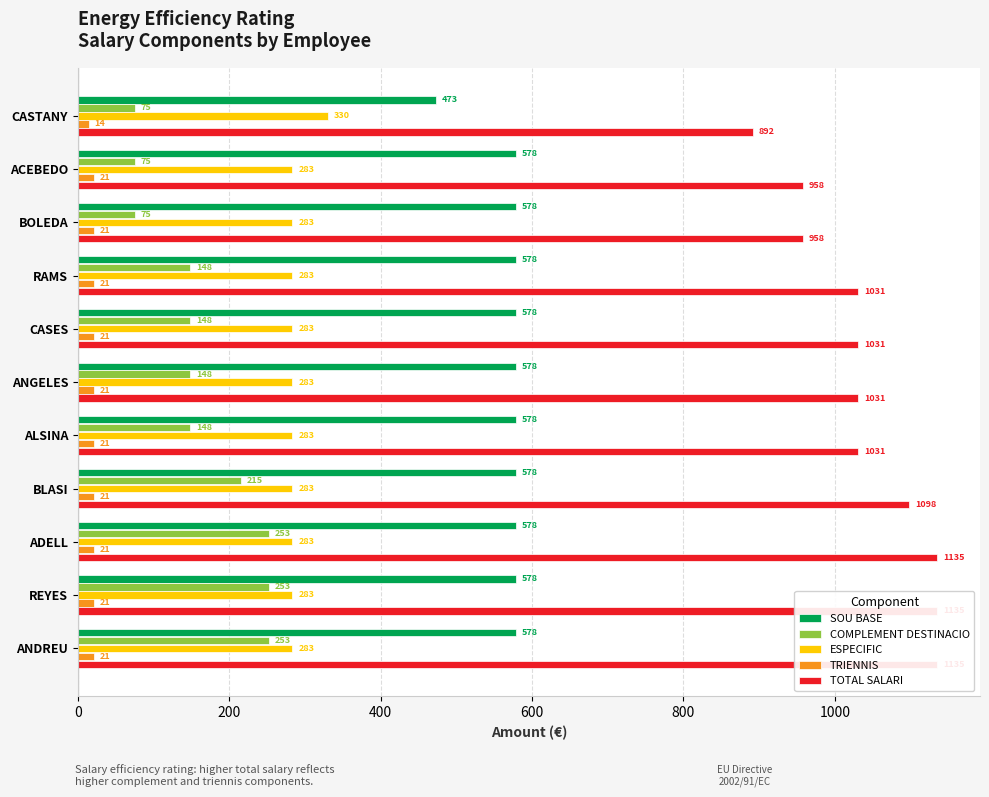

Does the chart contain stacked bars?

No